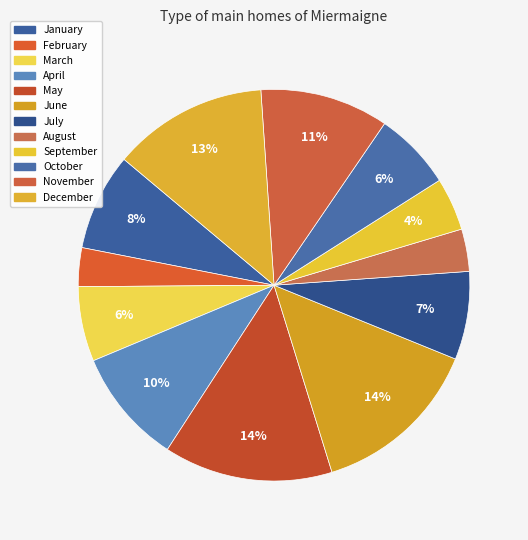

How many slices are in this pie chart?

12